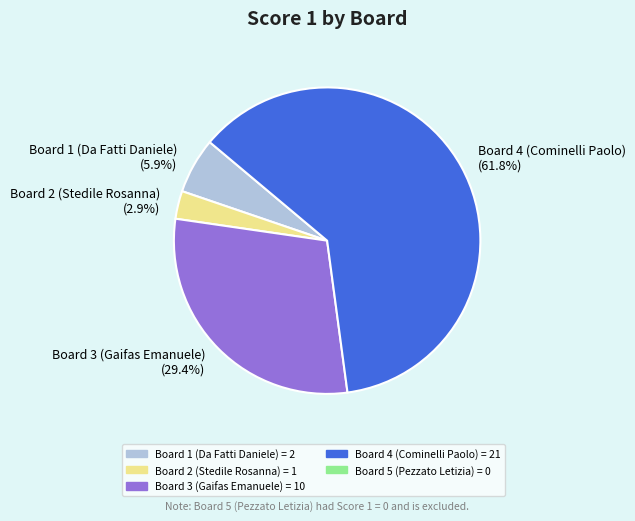

How many slices are in this pie chart?

4